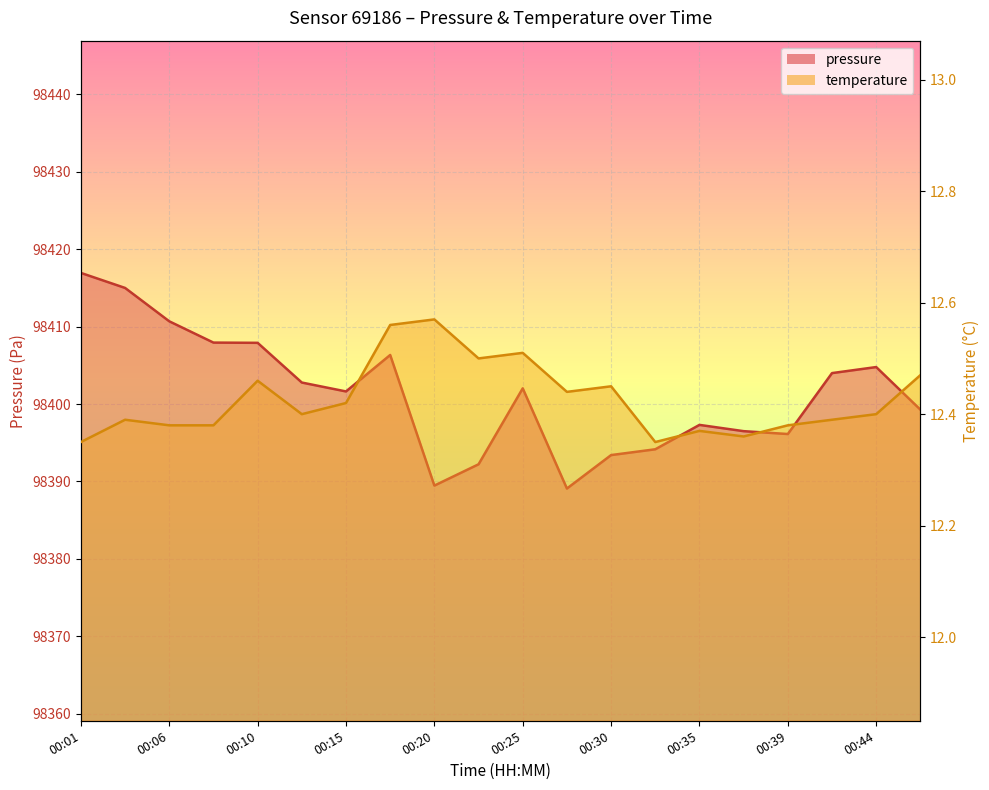

What is the value of the temperature point at the 10th from the left?

12.5